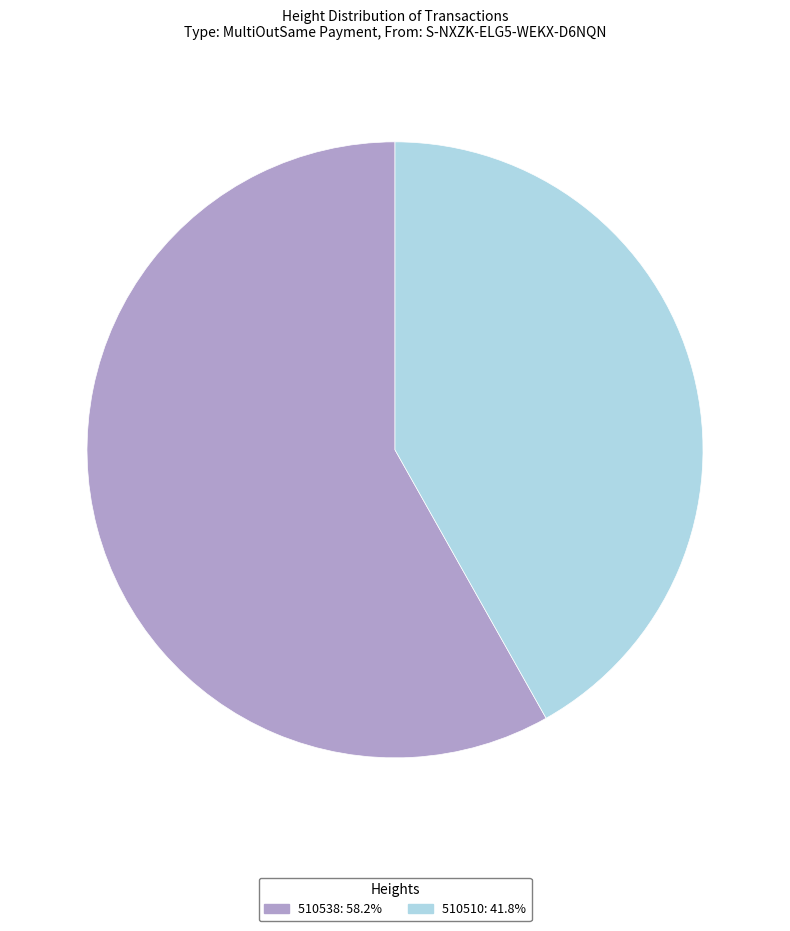

Rank the categories by value from lowest to highest.

510510, 510538